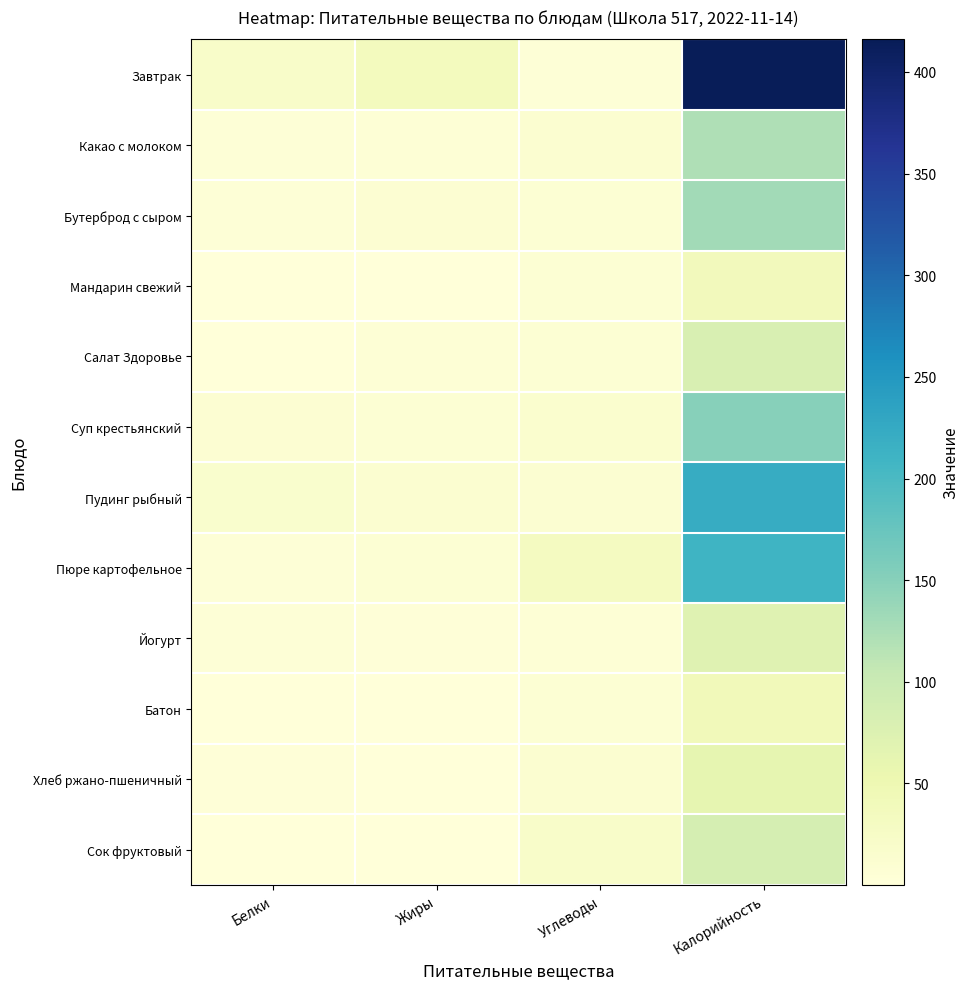

Between Калорийность and Углеводы, which is larger?

Калорийность